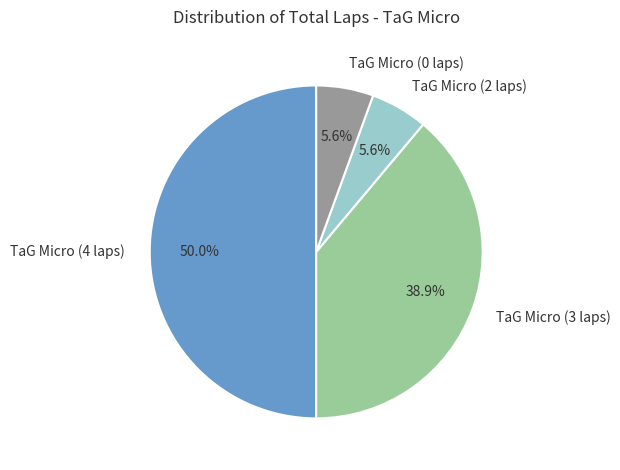

To the nearest percent, what is the difference between the largest and smallest slice percentages?

44%